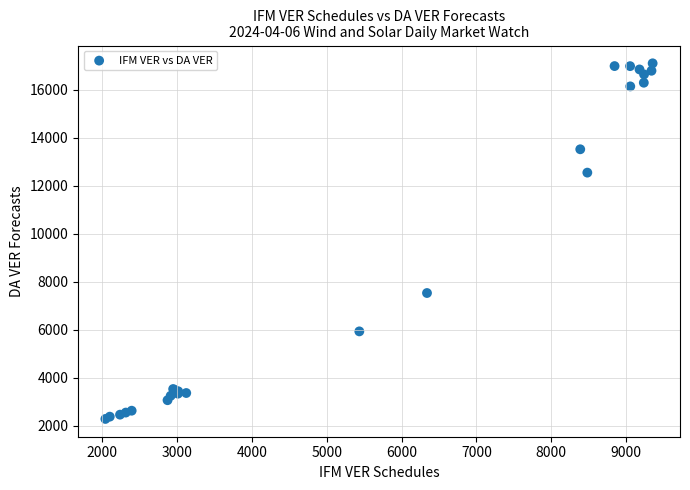

What Y value in the scatter plot is closest to 9695?

7532.6